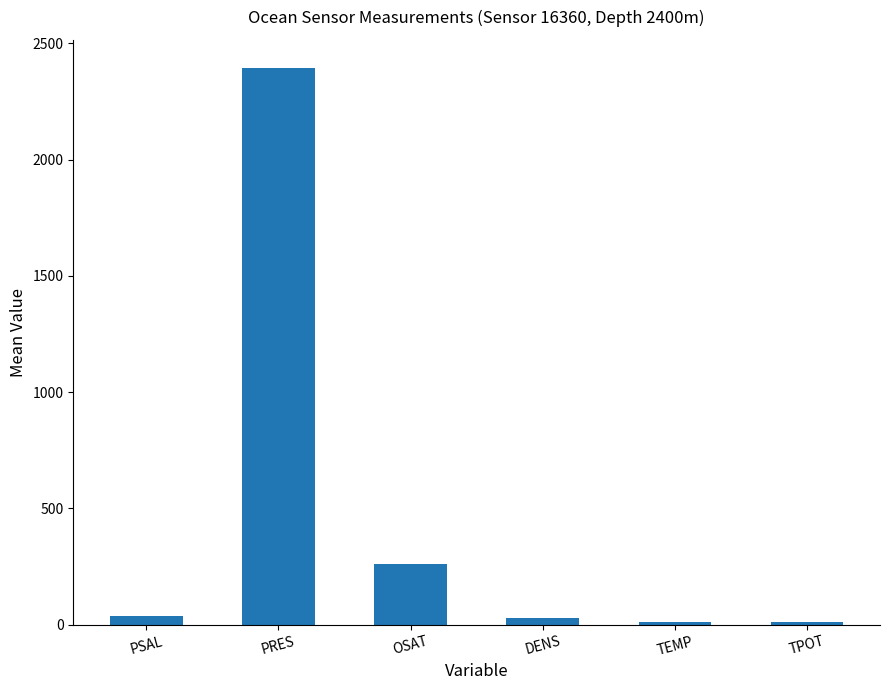

What is the difference between the values at PSAL and TPOT?

25.6